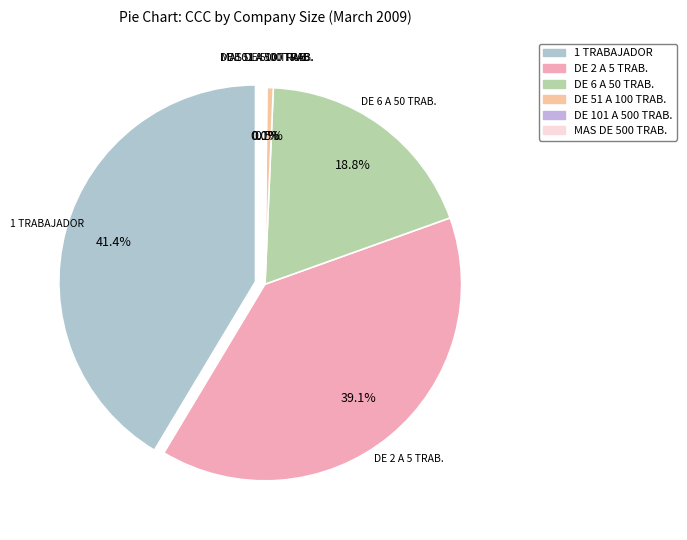

Between 1 TRABAJADOR and DE 101 A 500 TRAB., which is larger?

1 TRABAJADOR